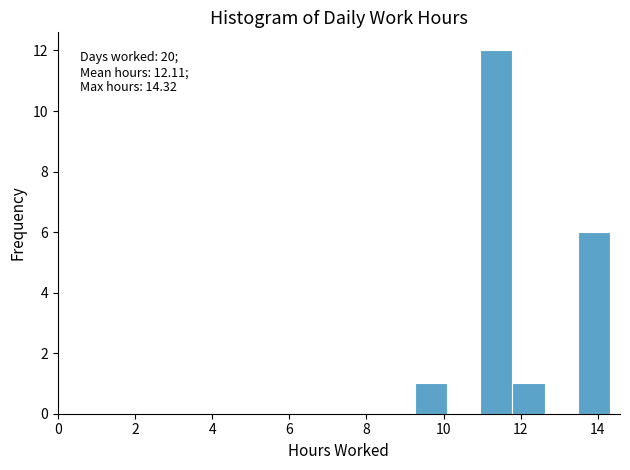

Over which range of the x-axis is the bar tallest?

11.0 to 11.8